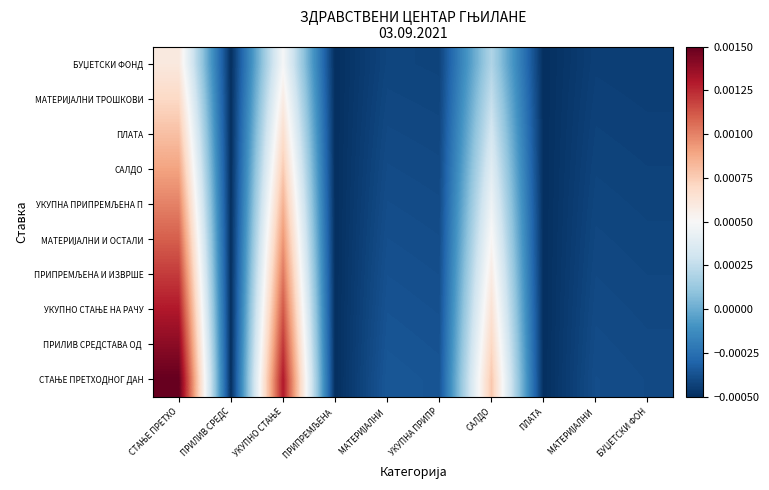

At which category is the sum across all series the highest?

СТАЊЕ ПРЕТХО